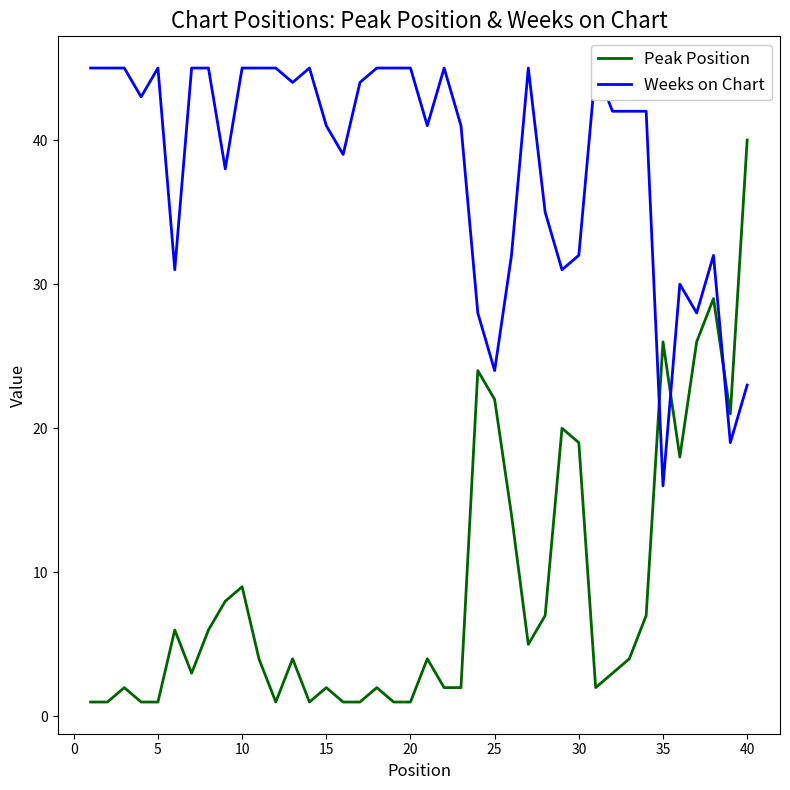

What are all the series names shown in the legend?

Peak Position, Weeks on Chart